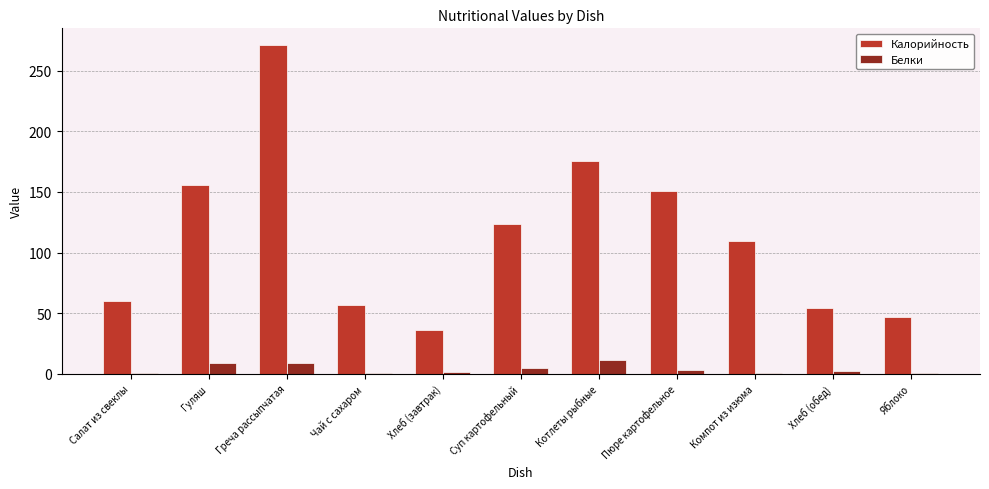

Which label corresponds to the largest value in the chart?

Греча рассыпчатая